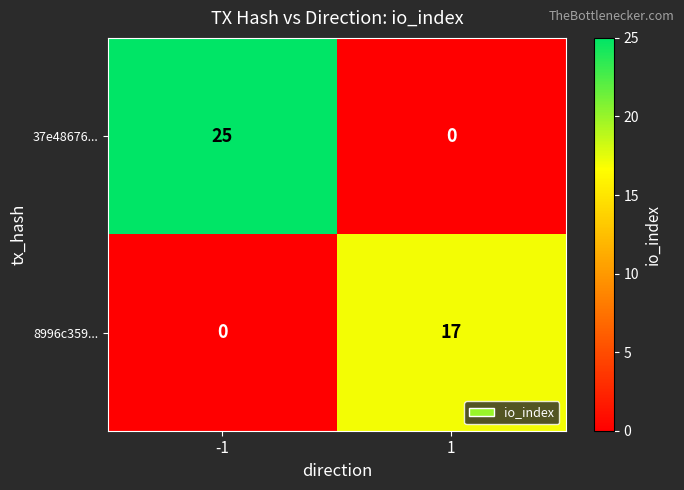

At how many categories does at least one series exceed 4?

2